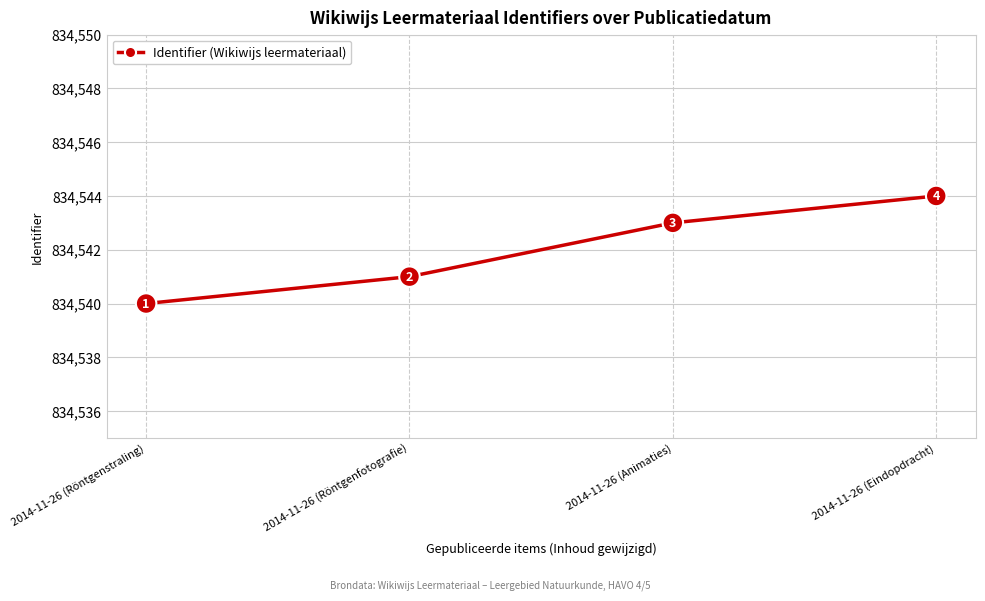

Rank the categories by value from highest to lowest.

2014-11-26 (Eindopdracht), 2014-11-26 (Animaties), 2014-11-26 (Röntgenfotografie), 2014-11-26 (Röntgenstraling)